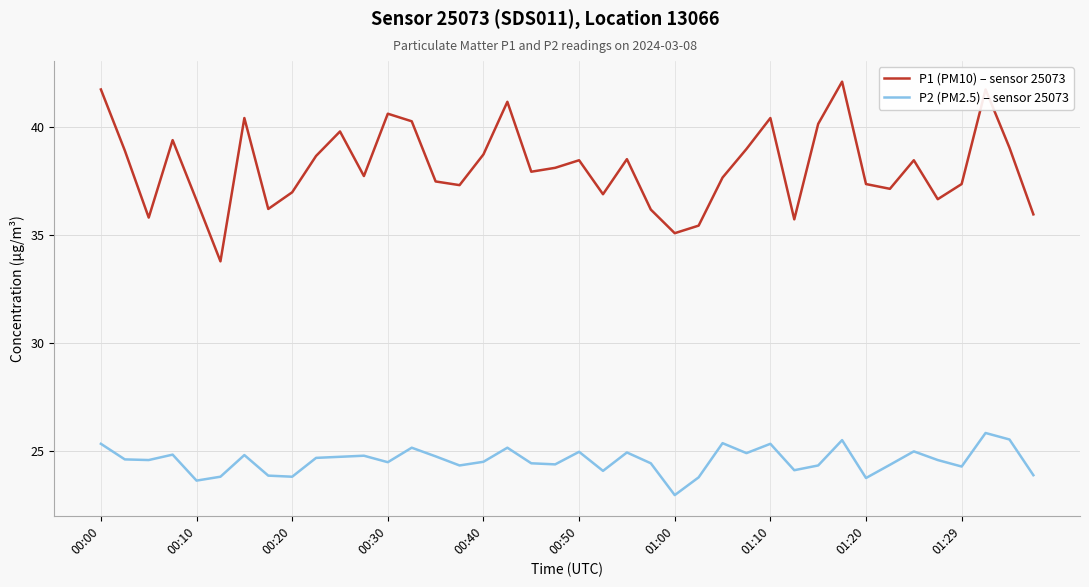

What are all the series names shown in the legend?

P1 (PM10) – sensor 25073, P2 (PM2.5) – sensor 25073